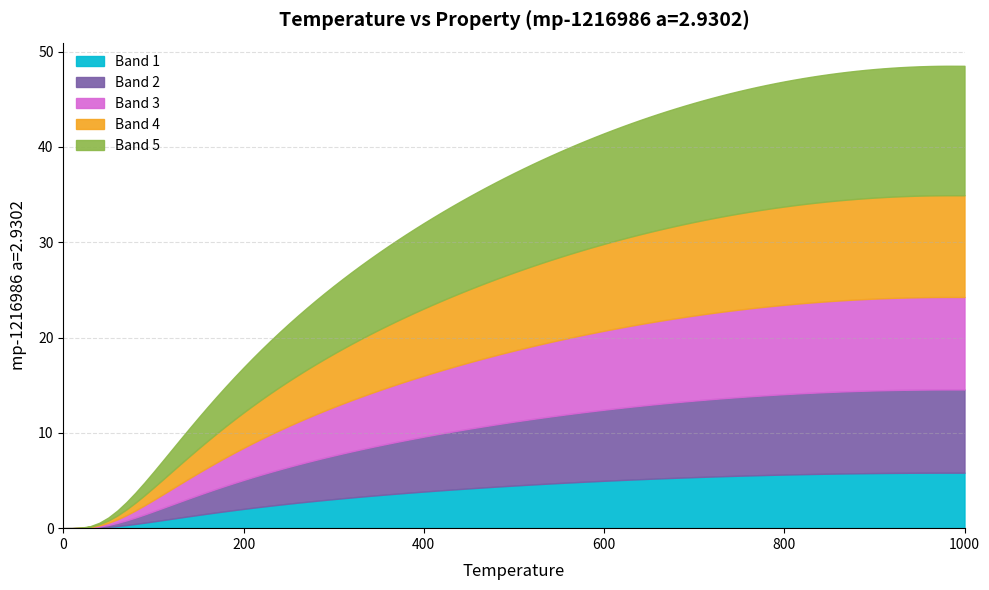

What is the highest value of the Band 1 series?

5.8